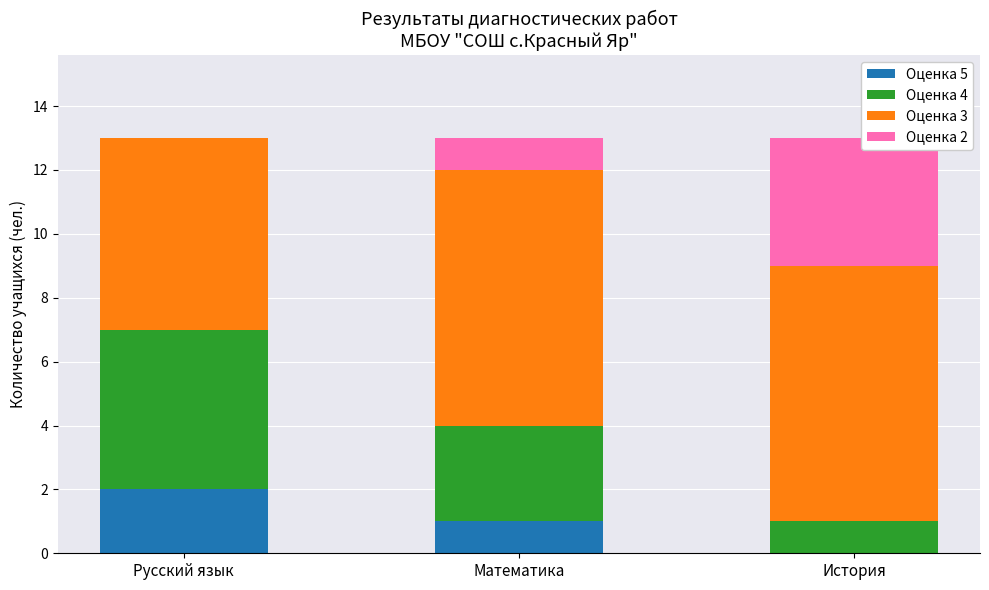

Which category has the highest value in the Оценка 5 series?

Русский язык